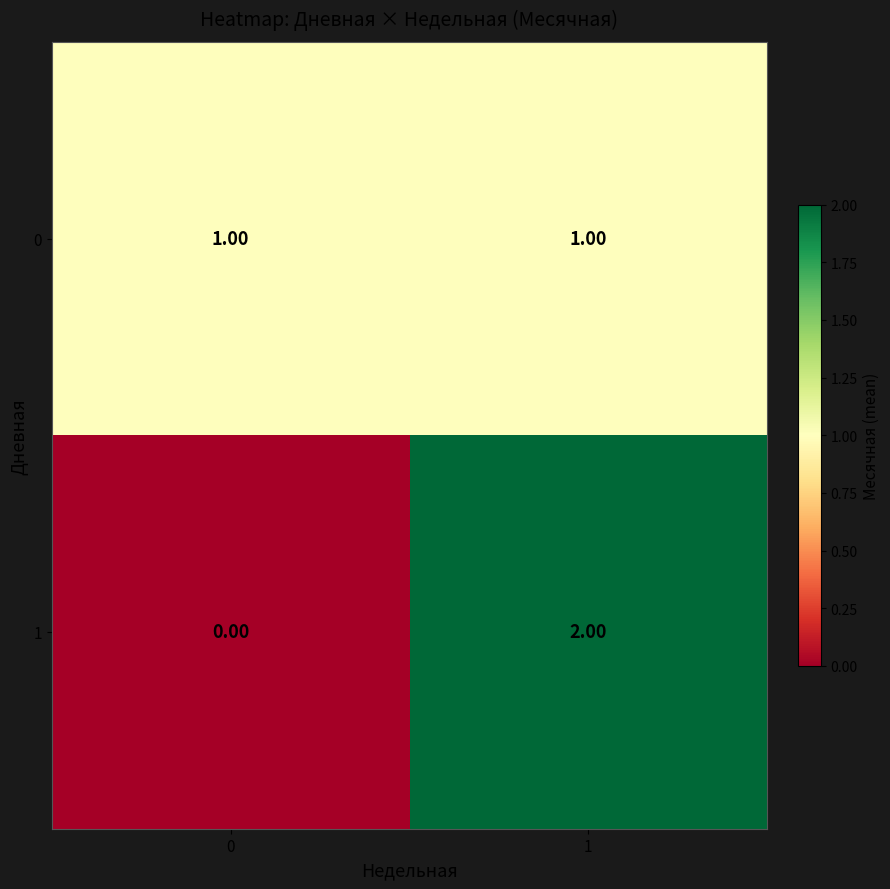

What is the total value across all series at 0?

1